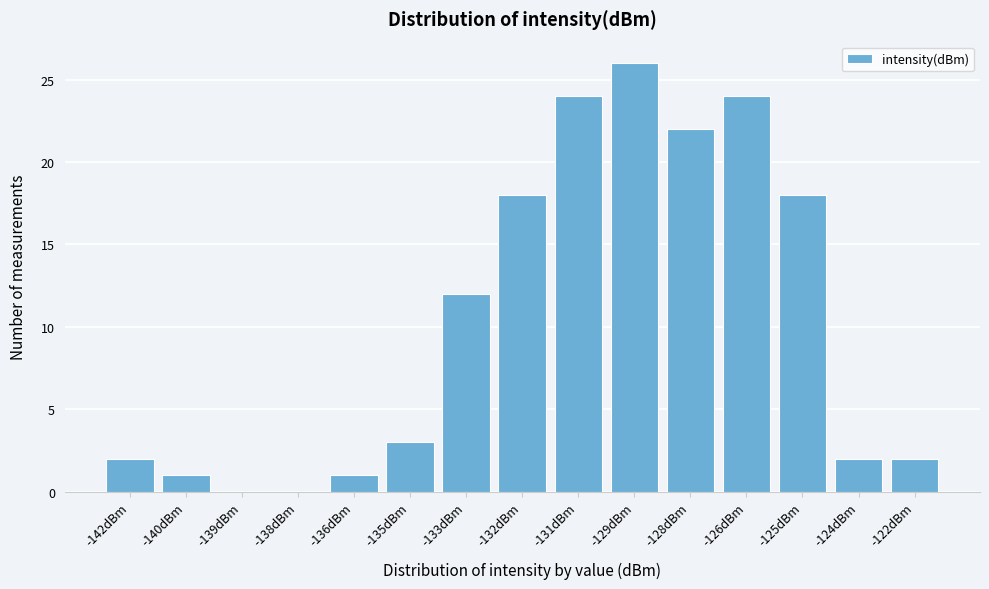

Reading left to right, list all the values displayed in this chart.

-142dBm=2	-140dBm=1	-139dBm=0	-138dBm=0	-136dBm=1	-135dBm=3	-133dBm=12	-132dBm=18	-131dBm=24	-129dBm=26	-128dBm=22	-126dBm=24	-125dBm=18	-124dBm=2	-122dBm=2